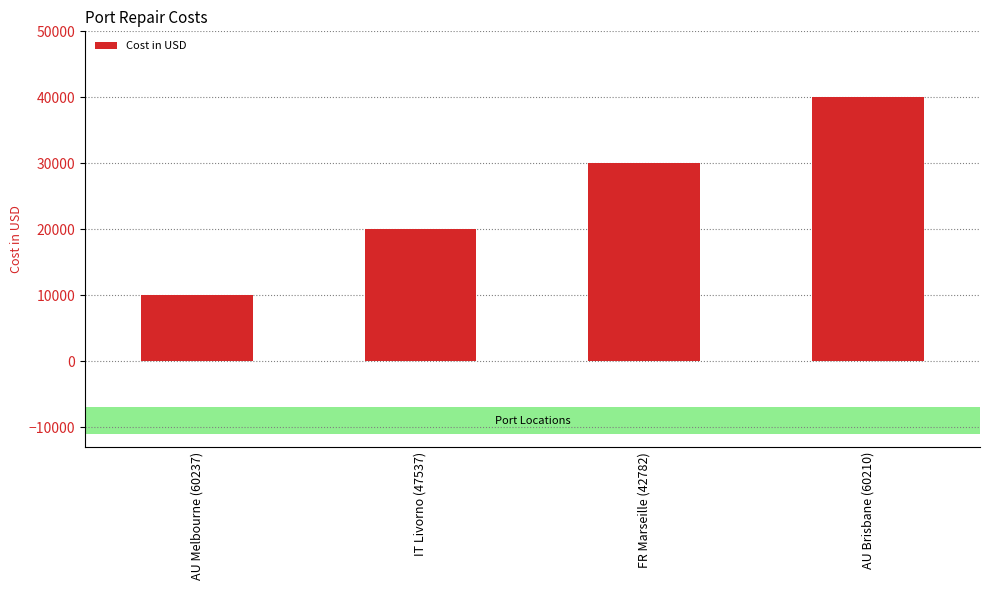

List the labels in order of value, smallest first.

AU Melbourne (60237), IT Livorno (47537), FR Marseille (42782), AU Brisbane (60210)